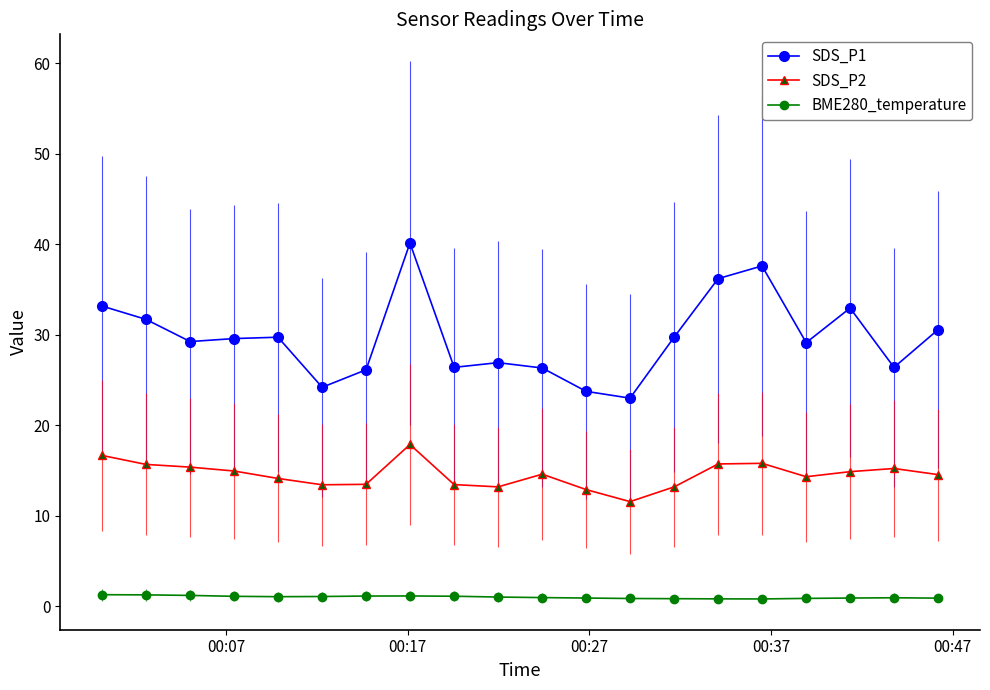

What is the minimum value for SDS_P2?

11.6